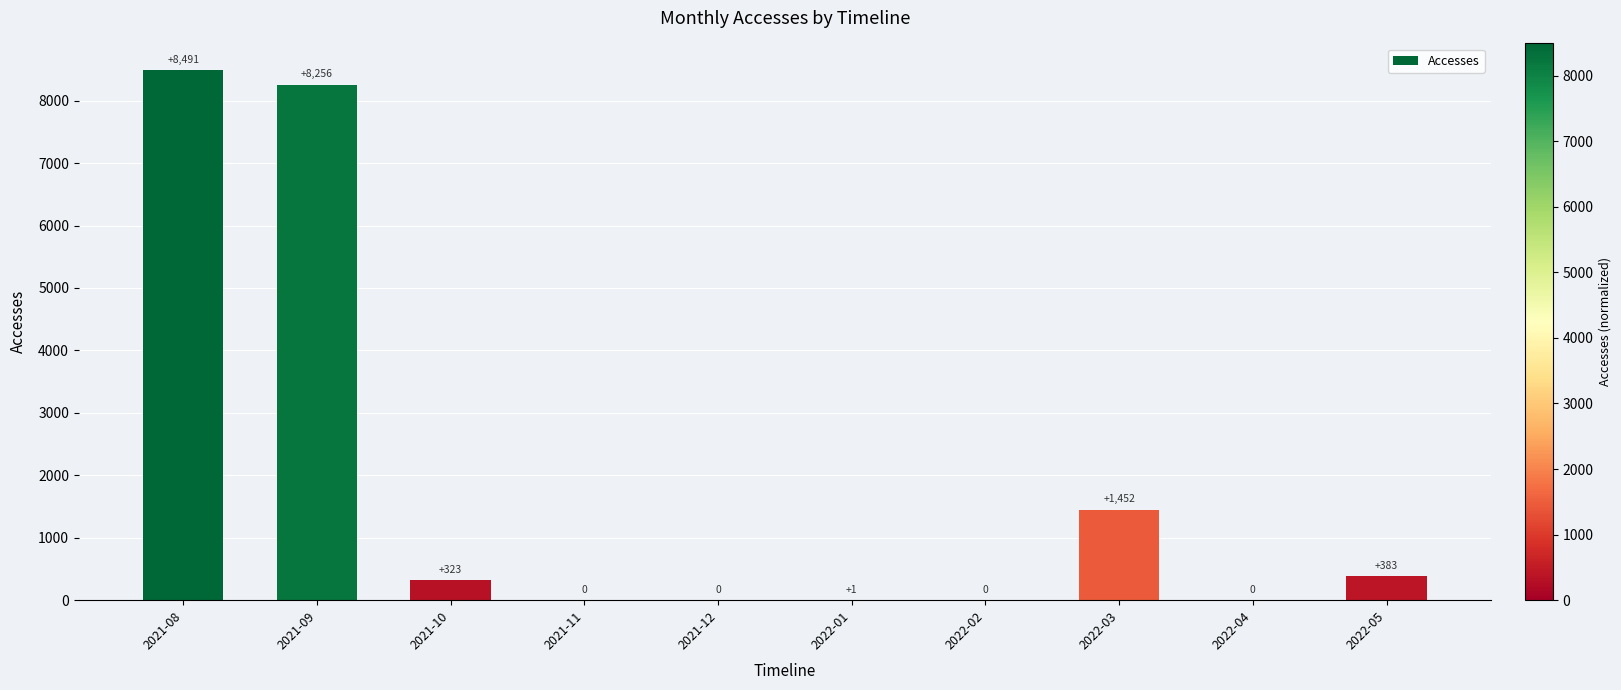

What is the sum of the values at 2022-03 and 2021-11?

1452